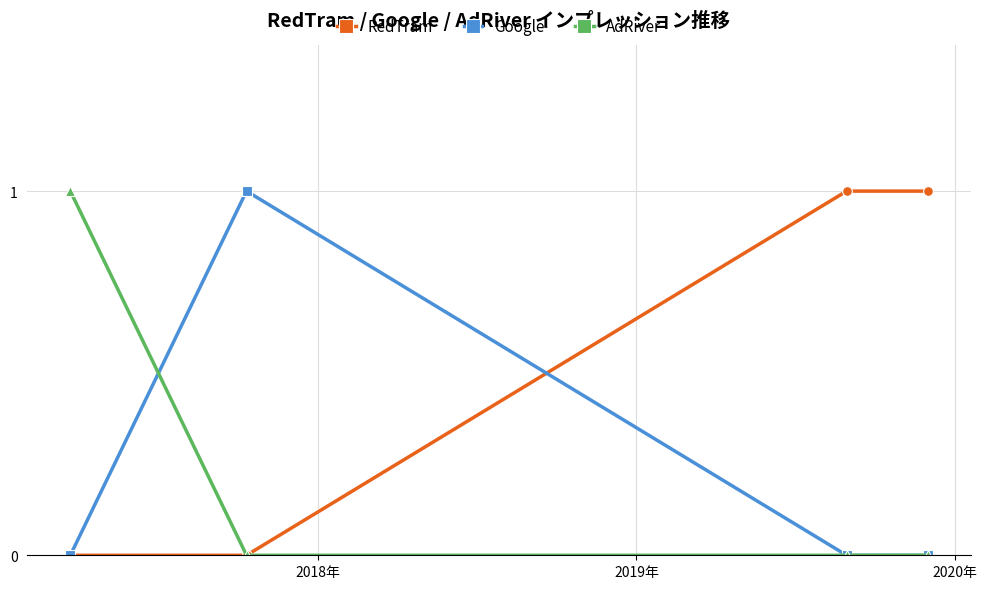

True or false: RedTram has more than 2 points higher than both neighbors.

False